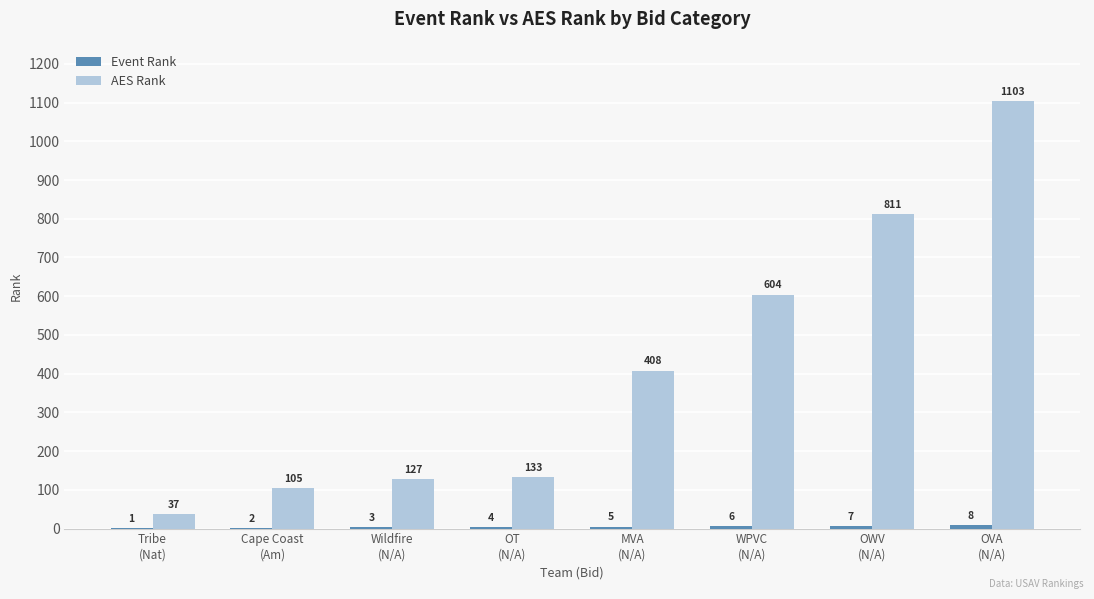

Which series has the largest total across all categories?

AES Rank